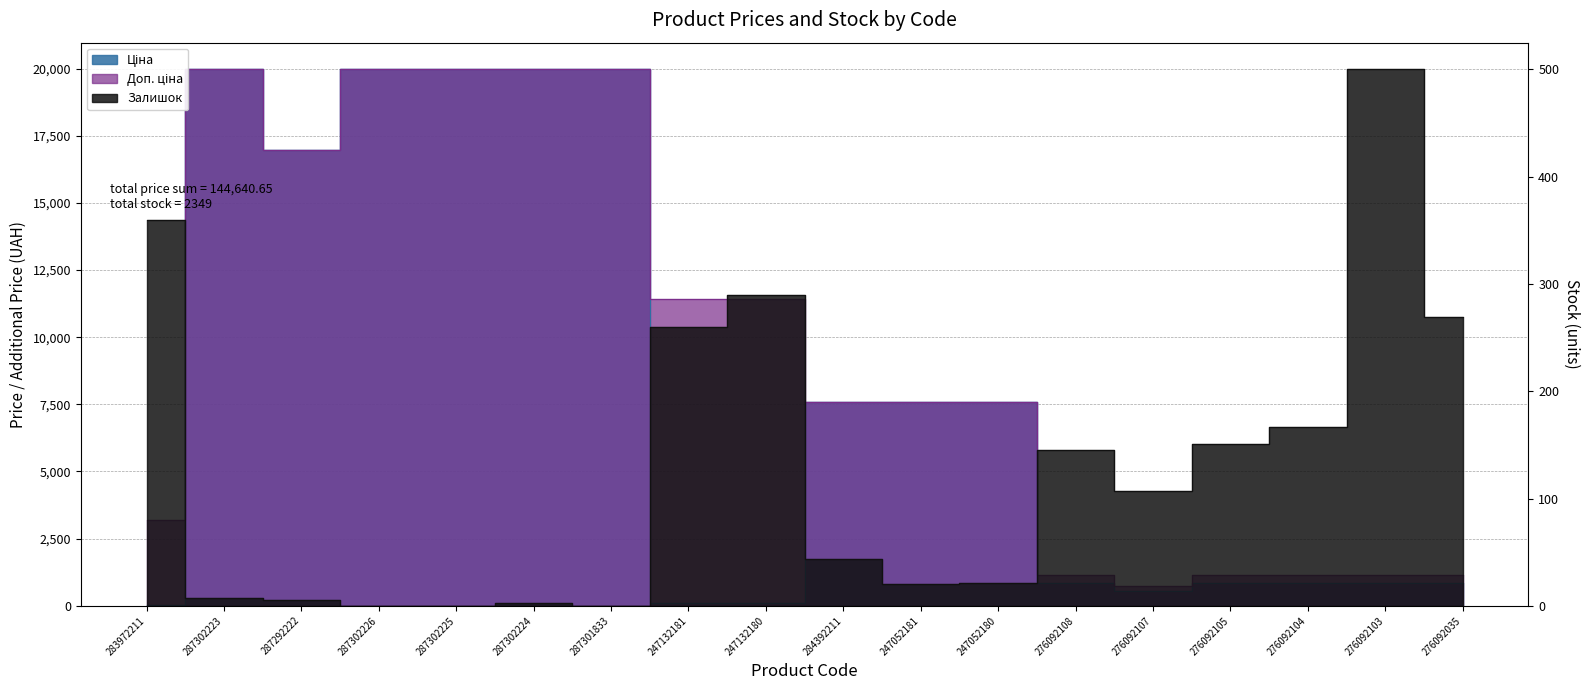

Reading right to left, transcribe all the data shown in this chart.

Ціна: 276092035=848.4	276092103=848.4	276092104=848.4	276092105=848.4	276092107=551.5	276092108=848.4	247052180=7596.5	247052181=7596.5	284392211=7596.5	247132180=114.1	247132181=114.1	287301833=19964.2	287302224=19964.2	287302225=19964.2	287302226=19964.2	287292222=16976.3	287302223=19964.2	283972211=32.0
Доп. ціна: 276092035=1149.7	276092103=1149.7	276092104=1149.7	276092105=1149.7	276092107=747.0	276092108=1149.7	247052180=7596.5	247052181=7596.5	284392211=7596.5	247132180=11410.0	247132181=11410.0	287301833=19964.2	287302224=19964.2	287302225=19964.2	287302226=19964.2	287292222=16976.3	287302223=19964.2	283972211=3205.0
Залишок: 276092035=269.0	276092103=500.0	276092104=167.0	276092105=151.0	276092107=107.0	276092108=145.0	247052180=21.0	247052181=20.0	284392211=44.0	247132180=290.0	247132181=260.0	287301833=0.0	287302224=3.0	287302225=0.0	287302226=0.0	287292222=5.0	287302223=7.0	283972211=360.0